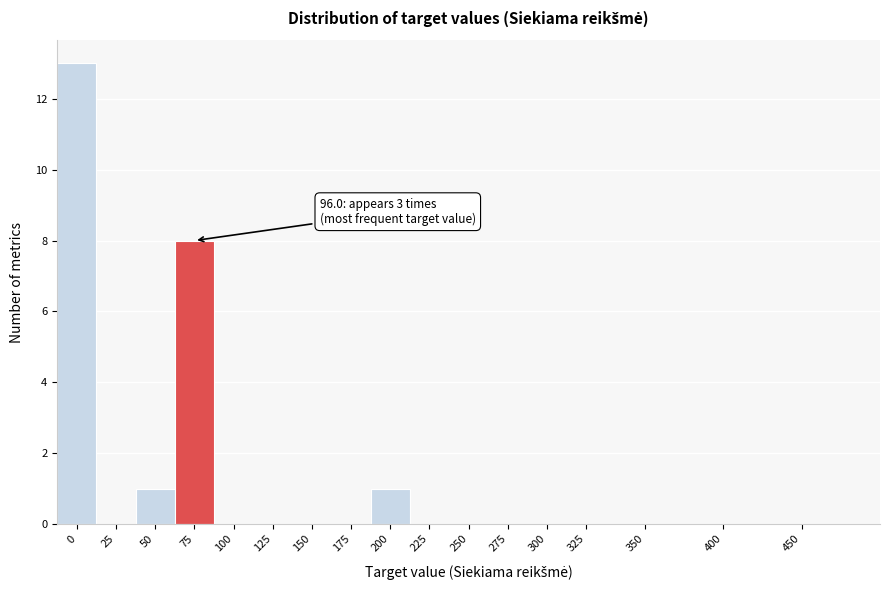

Reading left to right, transcribe all the data shown in this chart.

0=13	25=0	50=1	75=8	100=0	125=0	150=0	175=0	200=1	225=0	250=0	275=0	300=0	325=0	350=0	400=0	450=0